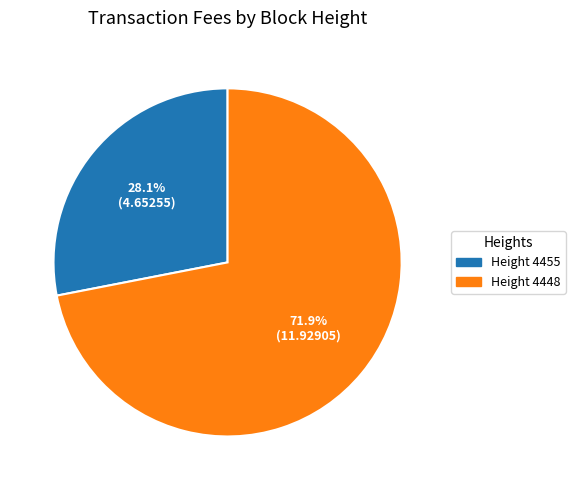

To the nearest percent, what is the difference between the largest and smallest slice percentages?

44%